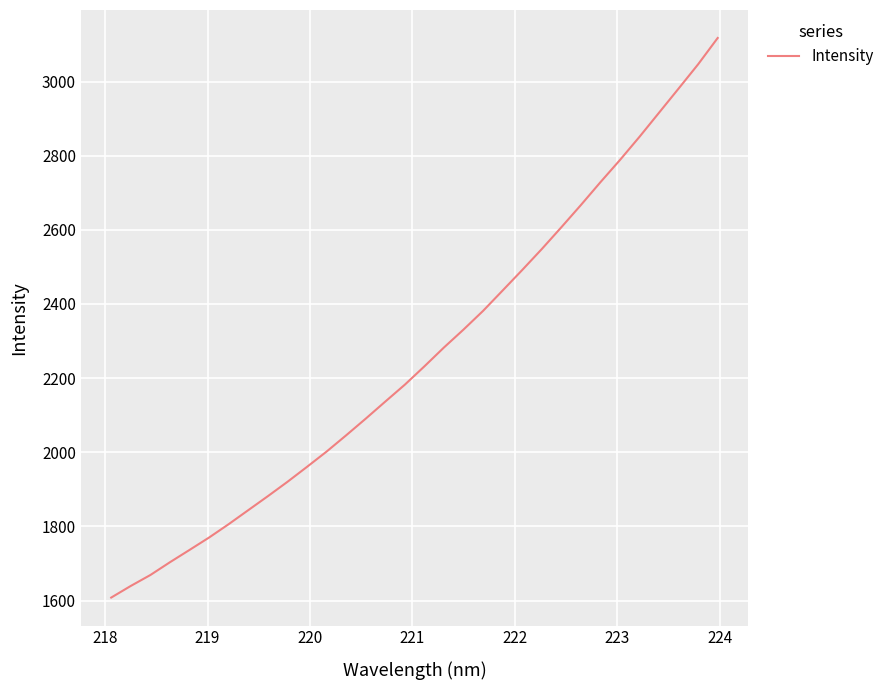

What is the smallest value displayed?

1608.0